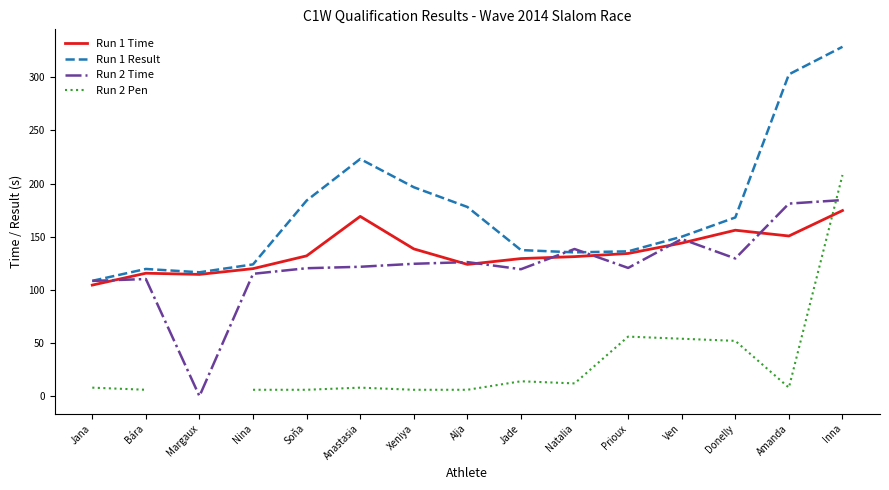

What is the greatest value displayed?

328.6